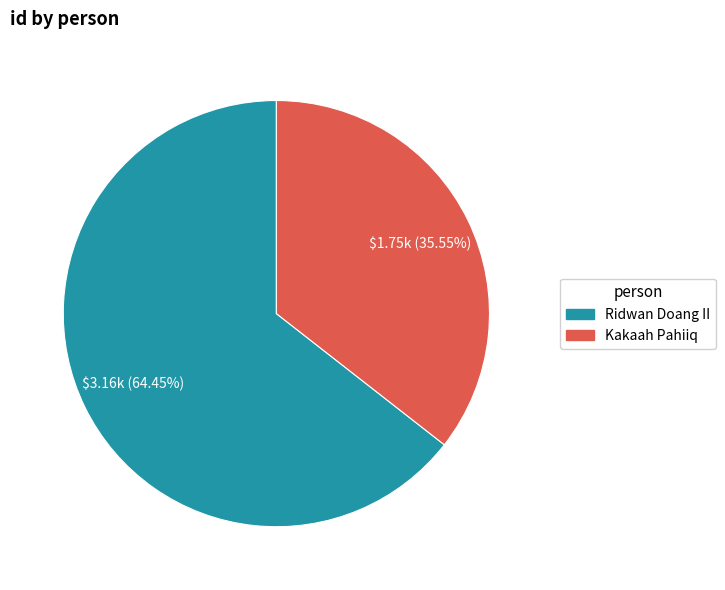

To the nearest percent, what portion does Ridwan Doang II represent?

64%